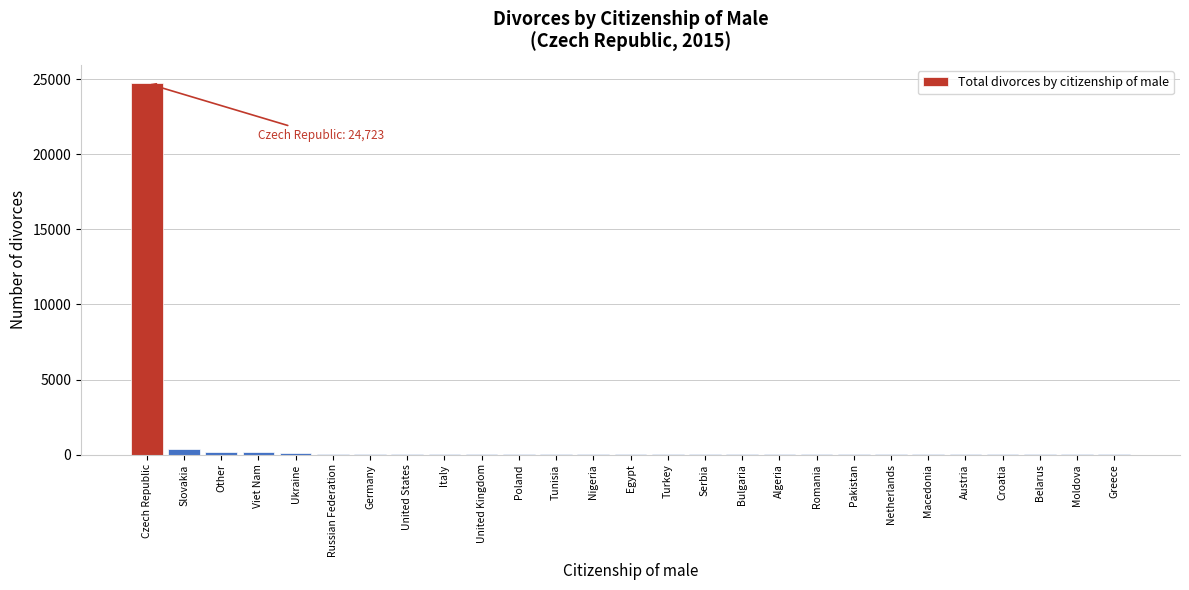

What is the maximum value shown in the chart?

24723